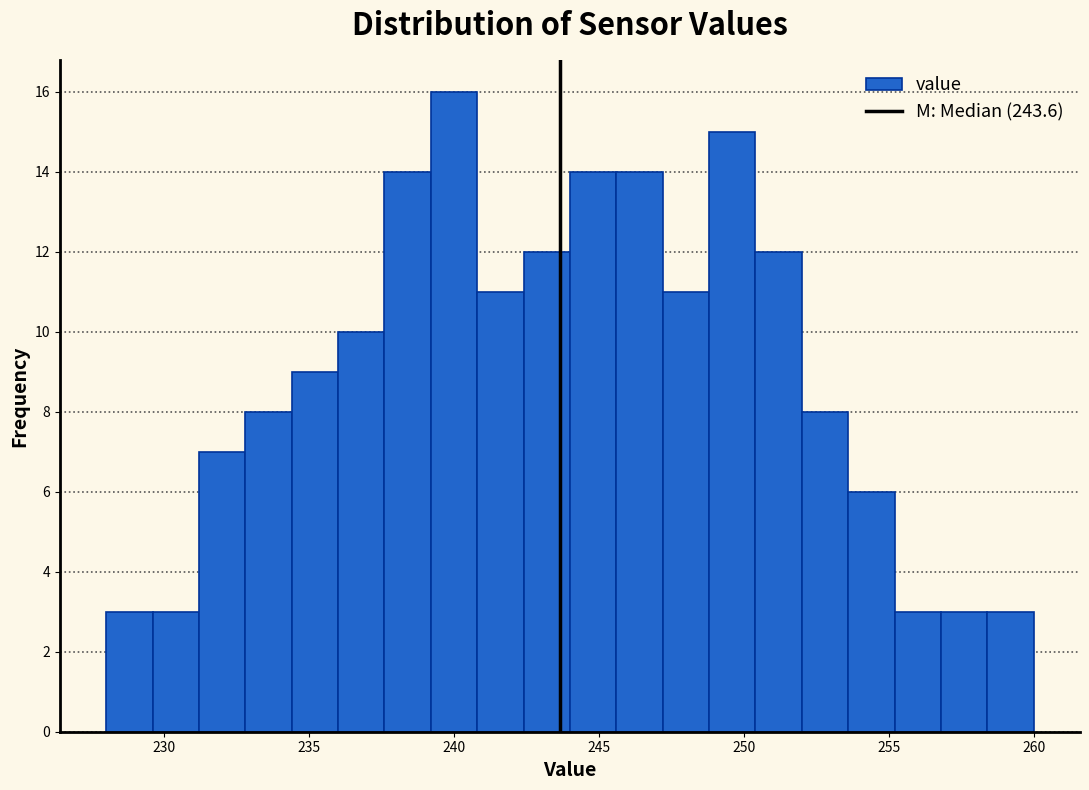

Read against the x-axis, roughly where is the centre of the tallest bar?

240.0